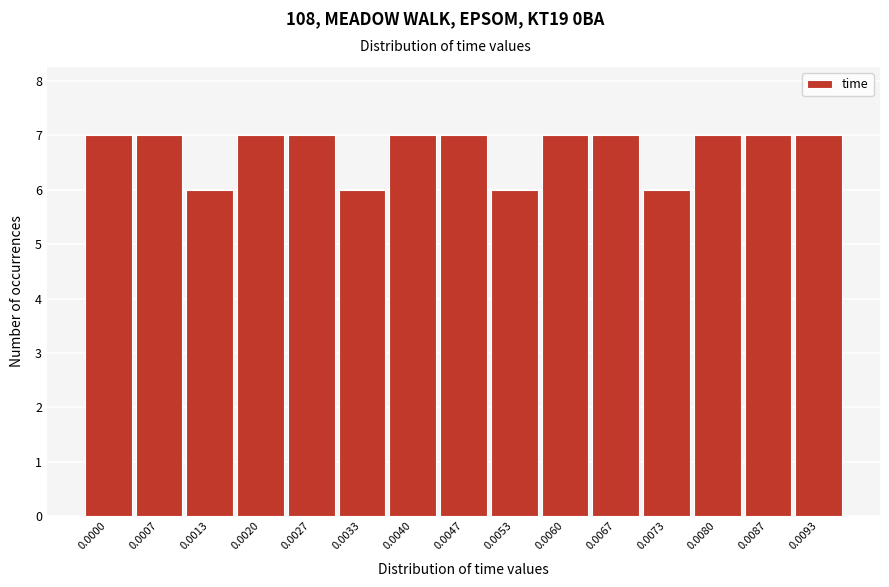

Reading left to right, list all the values displayed in this chart.

0.0000=7	0.0007=7	0.0013=6	0.0020=7	0.0027=7	0.0033=6	0.0040=7	0.0047=7	0.0053=6	0.0060=7	0.0067=7	0.0073=6	0.0080=7	0.0087=7	0.0093=7